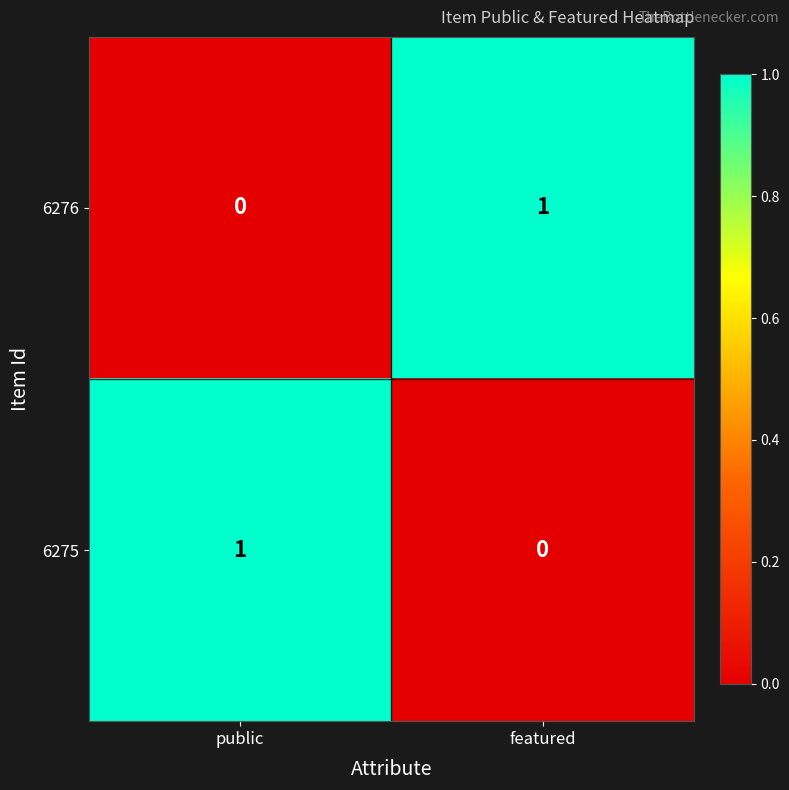

Reading left to right, what are all the values shown in this chart?

6276: public=0	featured=1
6275: public=1	featured=0